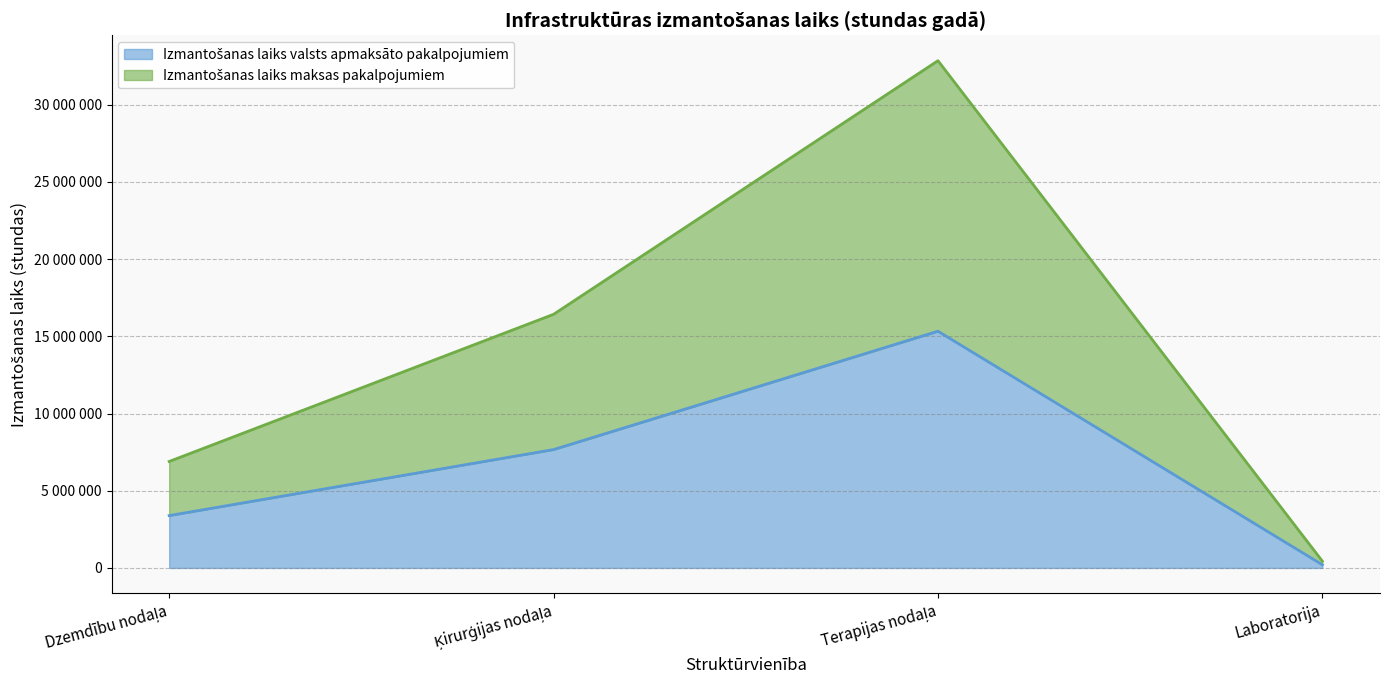

How many series are shown in this chart?

2